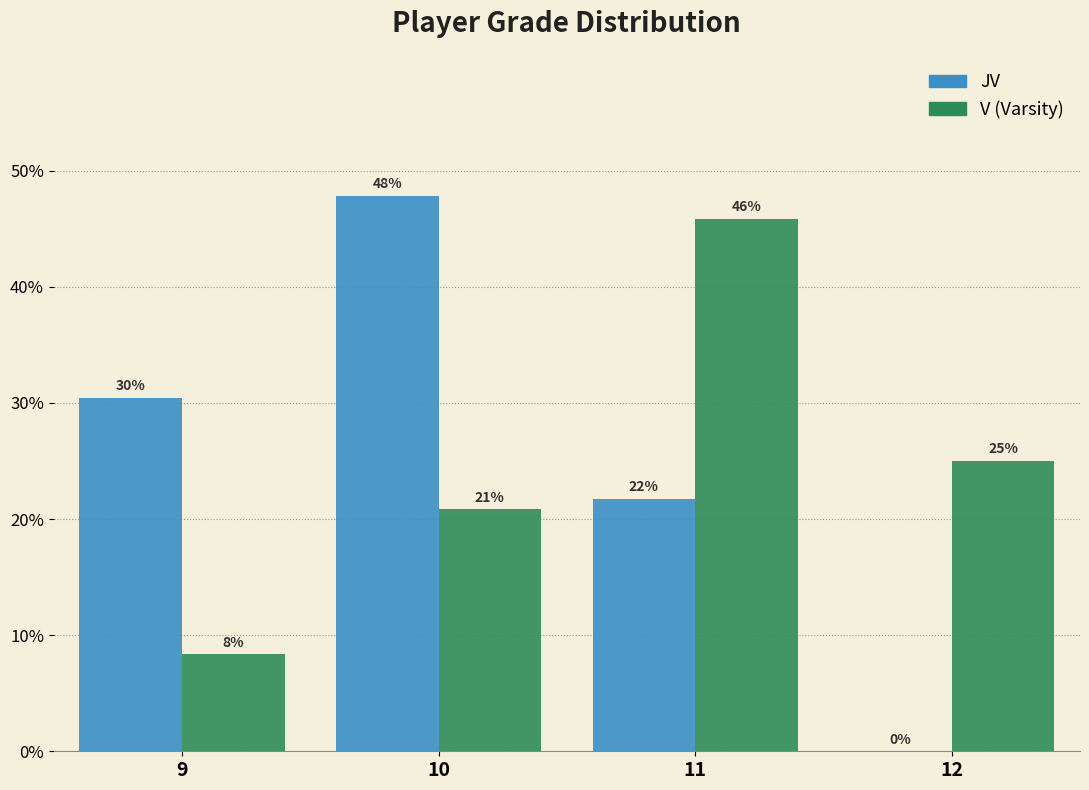

Which category has the highest value across all series?

10